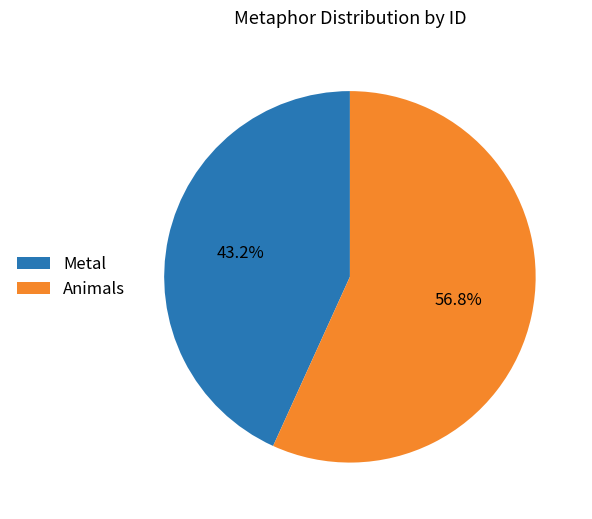

To the nearest percent, what is the difference between the Metal and Animals slice percentages?

14%